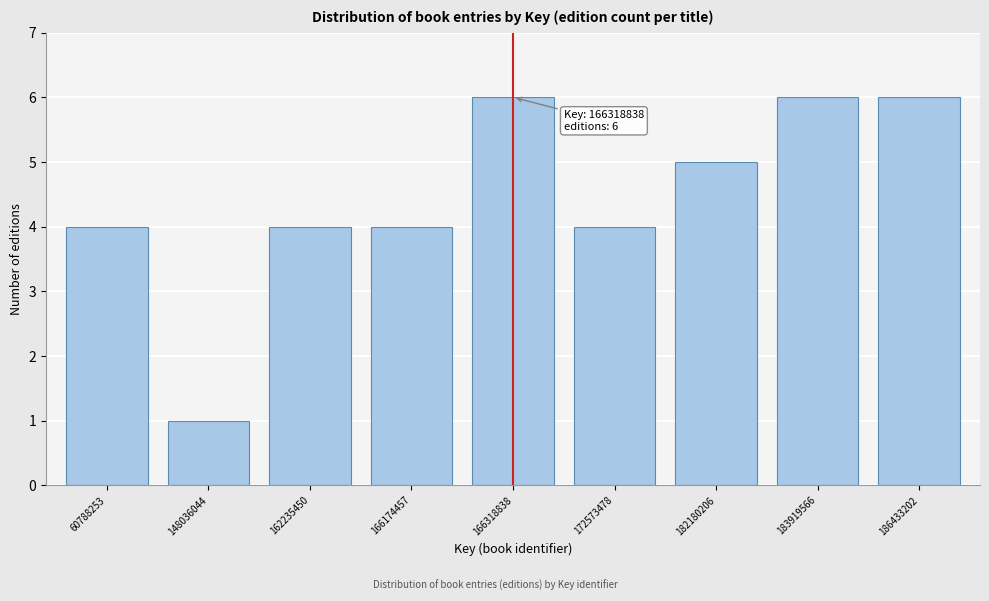

Reading left to right, list all the values displayed in this chart.

4	1	4	4	6	4	5	6	6